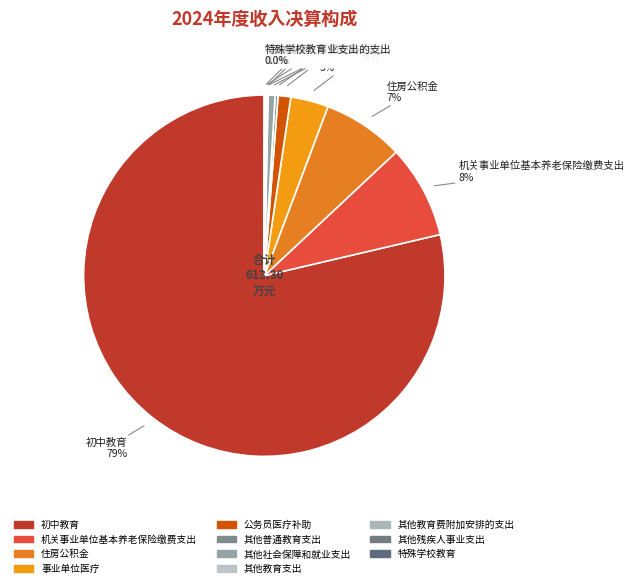

Which has a higher value, 其他普通教育支出 or 事业单位医疗?

事业单位医疗